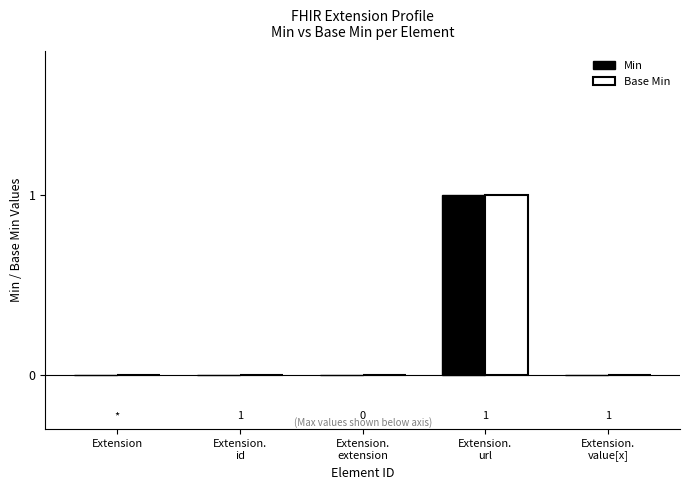

Reading right to left, what are all the values shown in this chart?

Min: Extension.
value[x]=0	Extension.
url=1	Extension.
extension=0	Extension.
id=0	Extension=0
Base Min: Extension.
value[x]=0	Extension.
url=1	Extension.
extension=0	Extension.
id=0	Extension=0